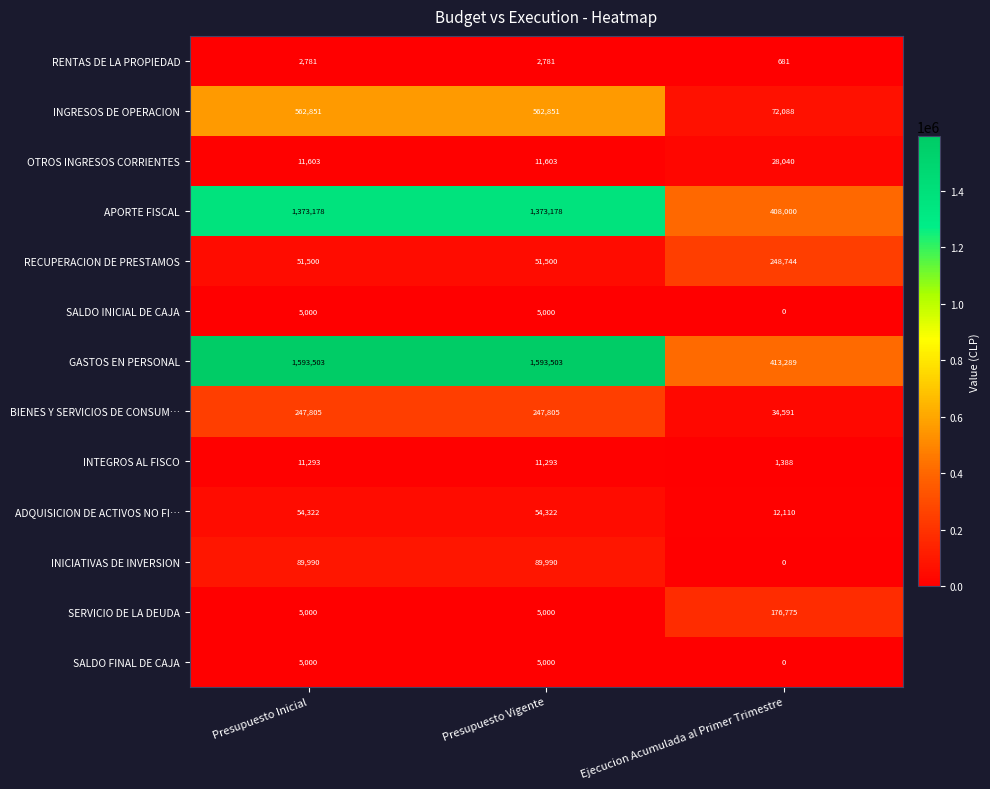

What is the total value across all series at Presupuesto Inicial?

4013826